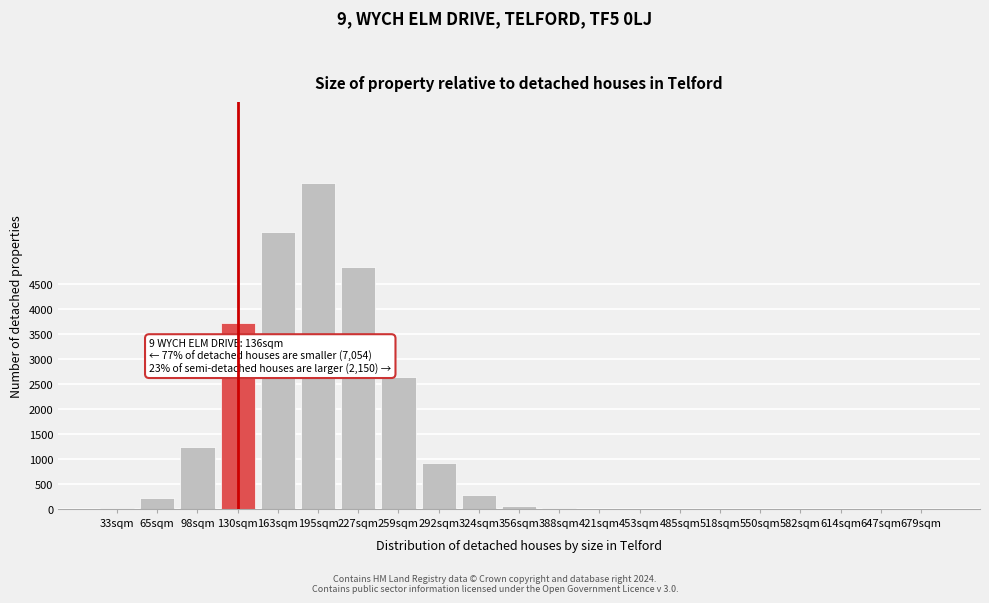

The chart shows a value of 4830 at 227sqm. True or false?

True